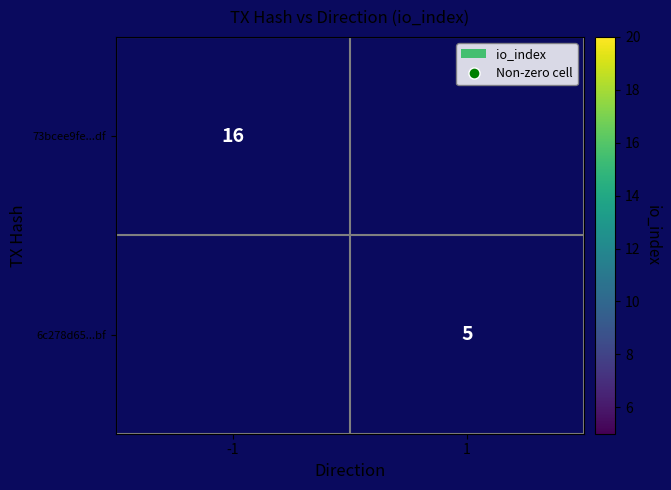

Is it true that 73bcee9fe...df equals 16 at -1?

True